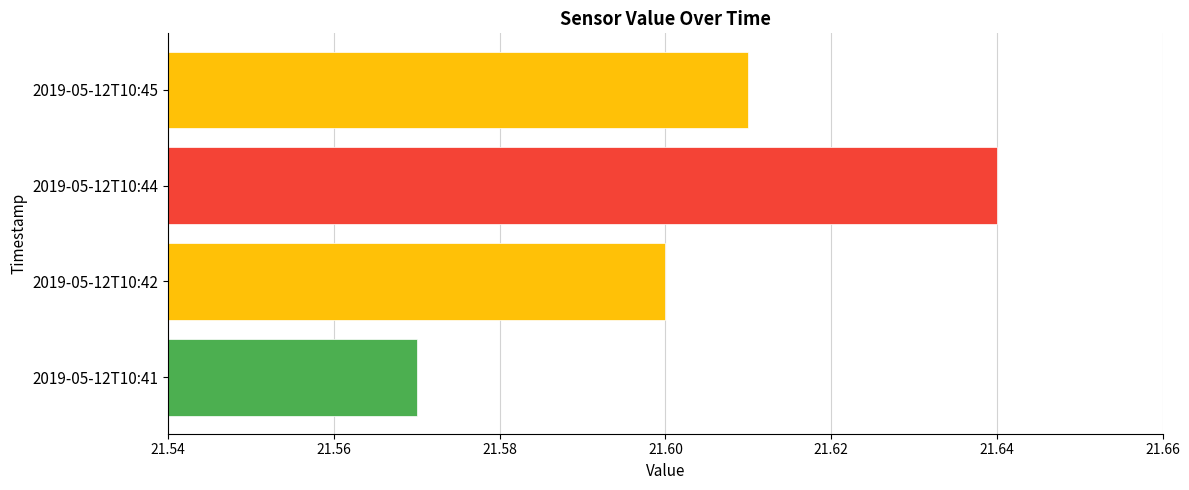

Does the chart contain any negative values?

No